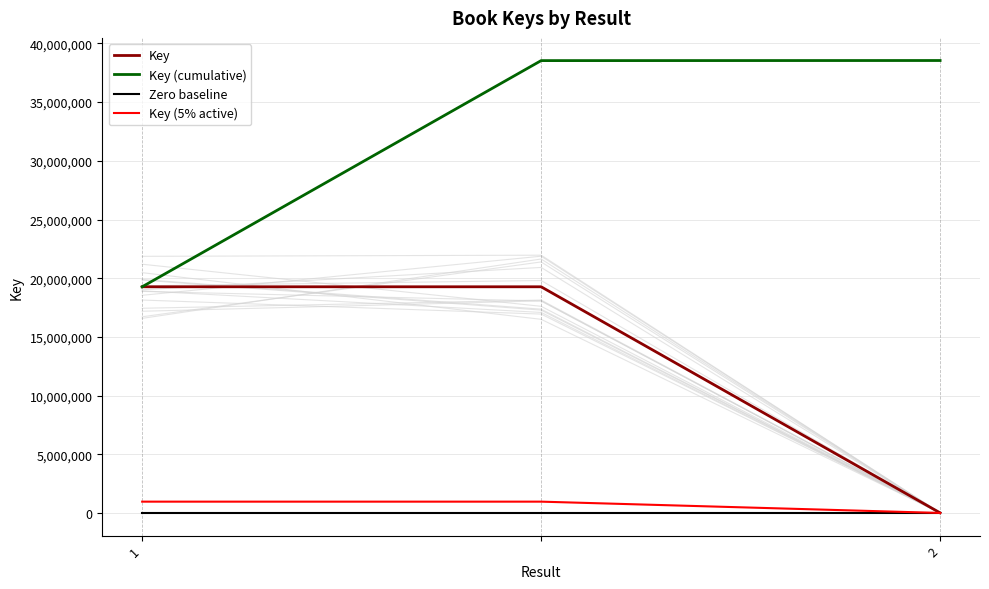

Where is Key (5% active) nearest to the value 481927?

2